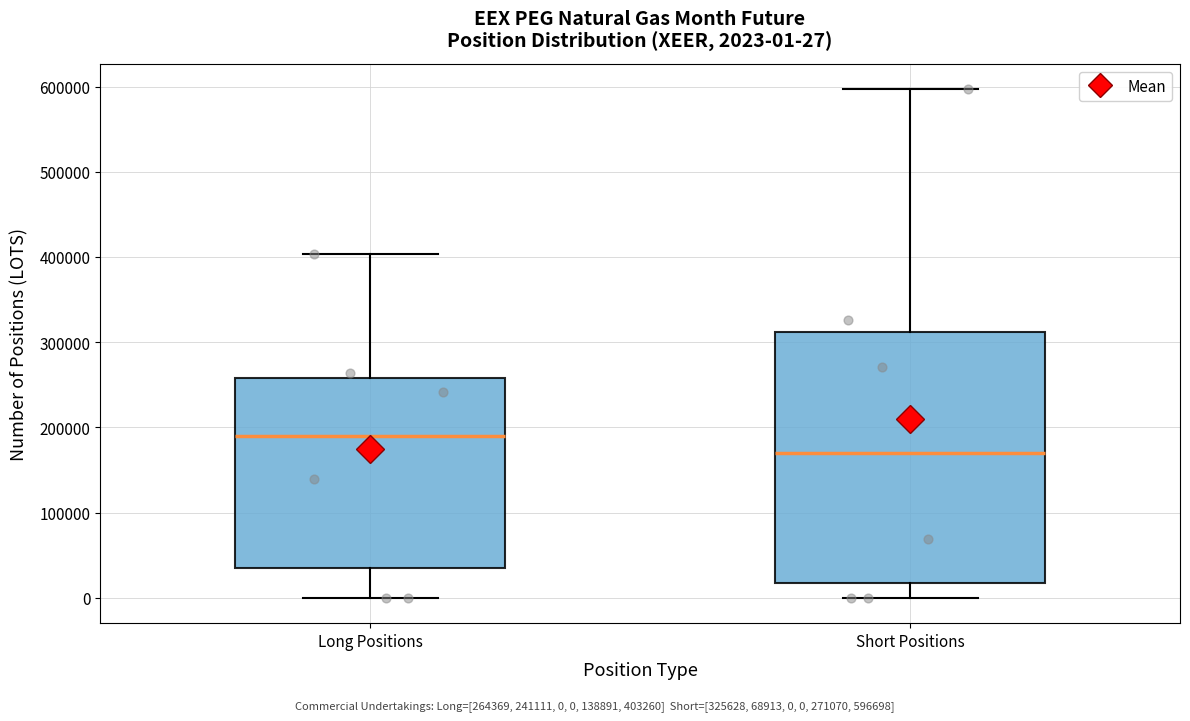

Which box's median line is the highest?

Long Positions